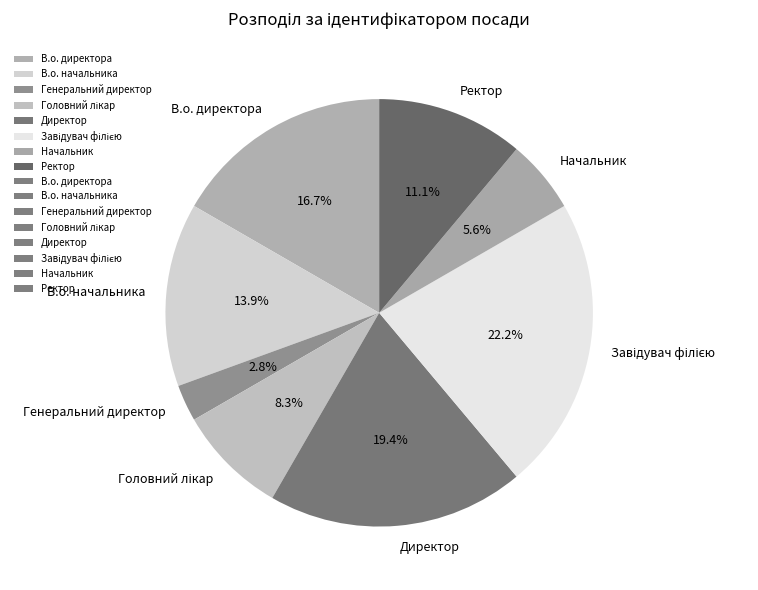

Is the sum of Начальник and Директор greater than half?

No